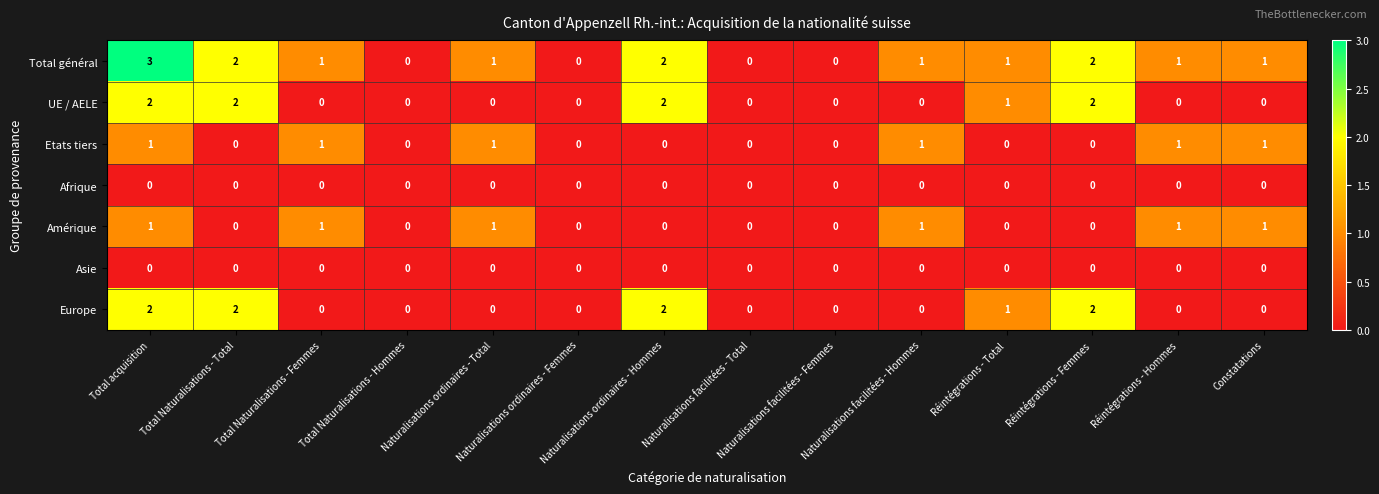

What is the maximum value shown in the chart?

3